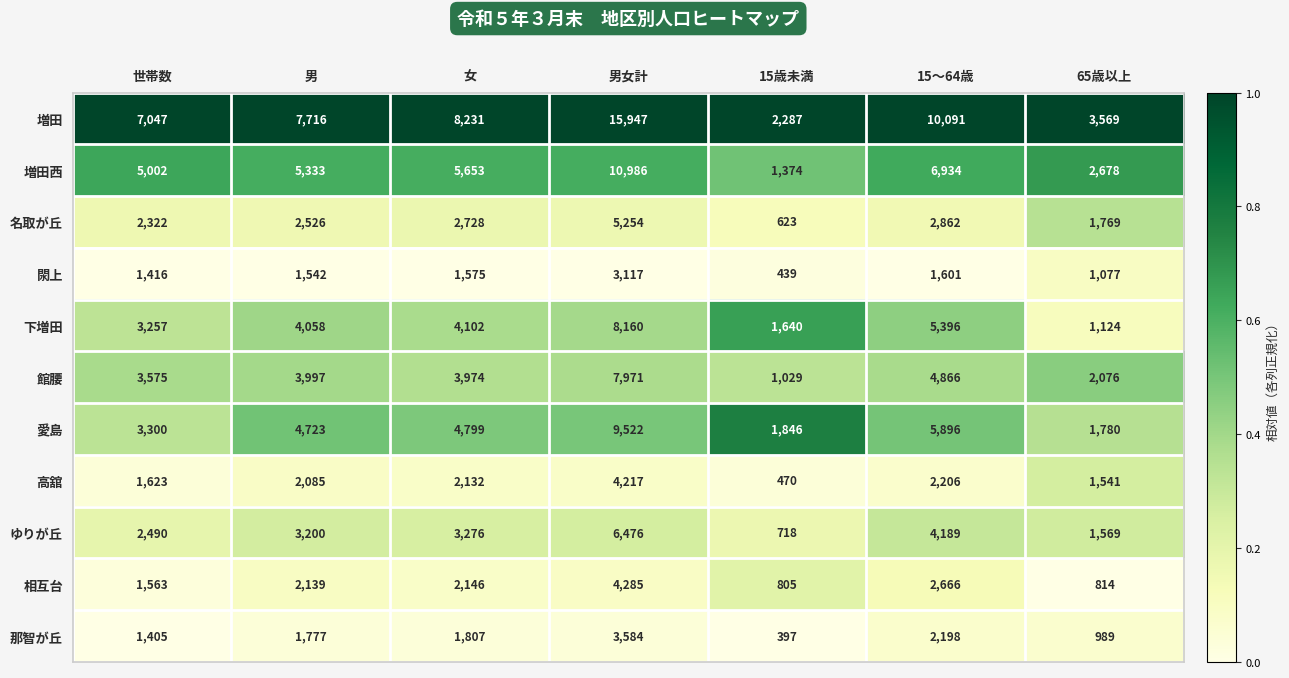

At 男女計, list the series in order from smallest to largest.

閖上, 那智が丘, 高舘, 相互台, 名取が丘, ゆりが丘, 館腰, 下増田, 愛島, 増田西, 増田